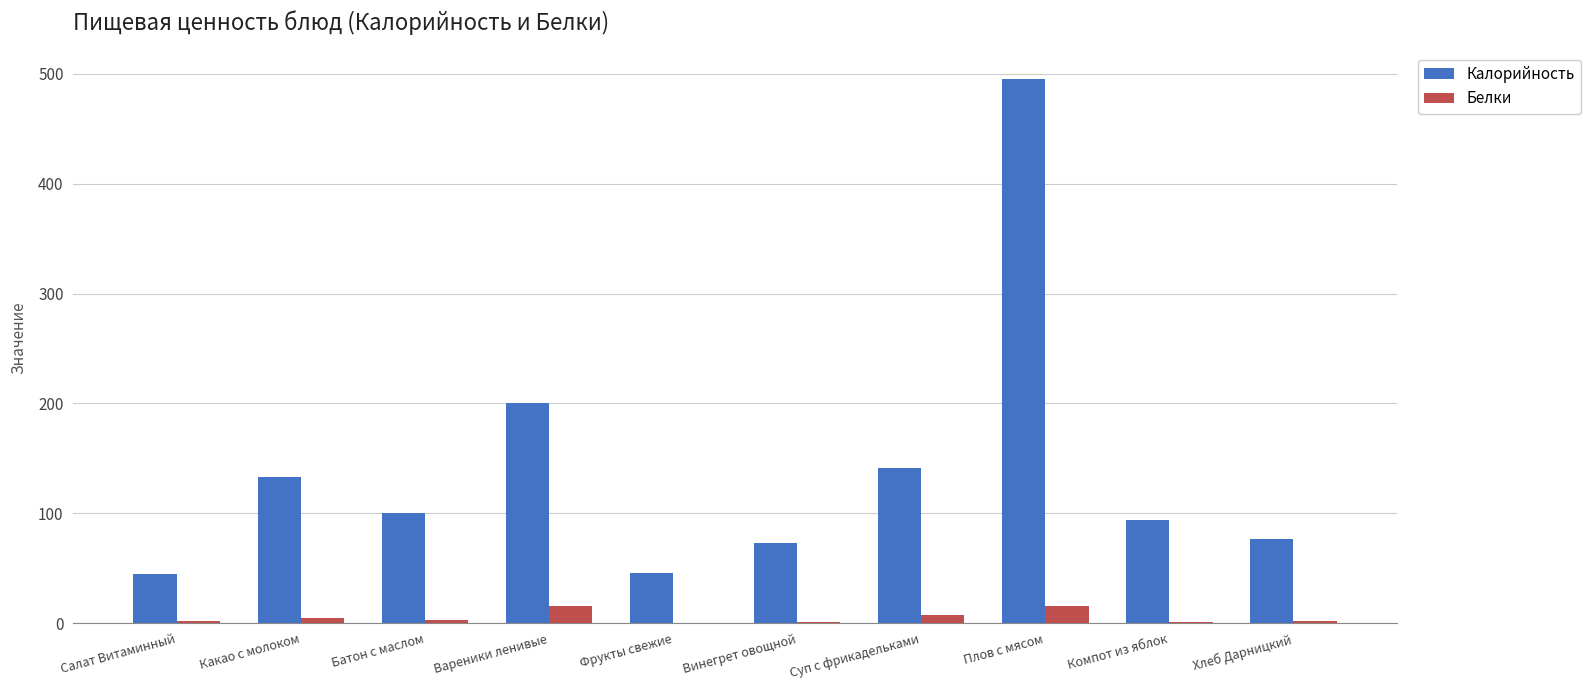

True or false: Калорийность has a value of 45.4 at Батон с маслом.

False